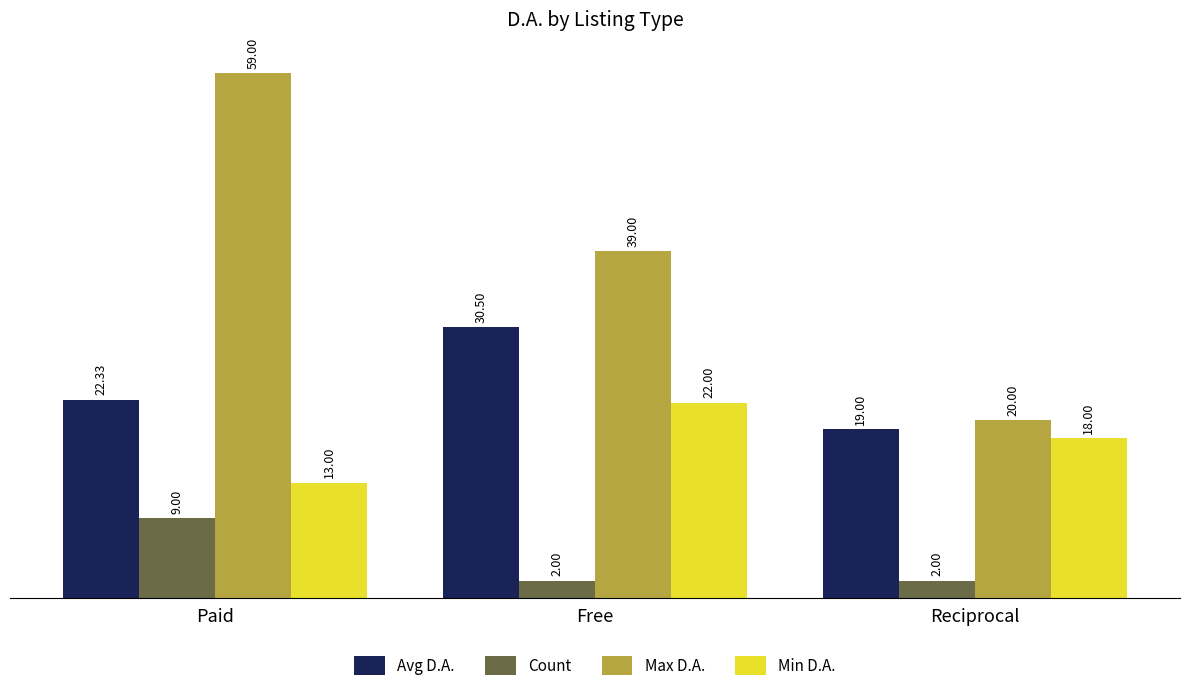

Reading right to left, list all the values displayed in this chart.

Avg D.A.: 19.0	30.5	22.3
Count: 2.0	2.0	9.0
Max D.A.: 20.0	39.0	59.0
Min D.A.: 18.0	22.0	13.0